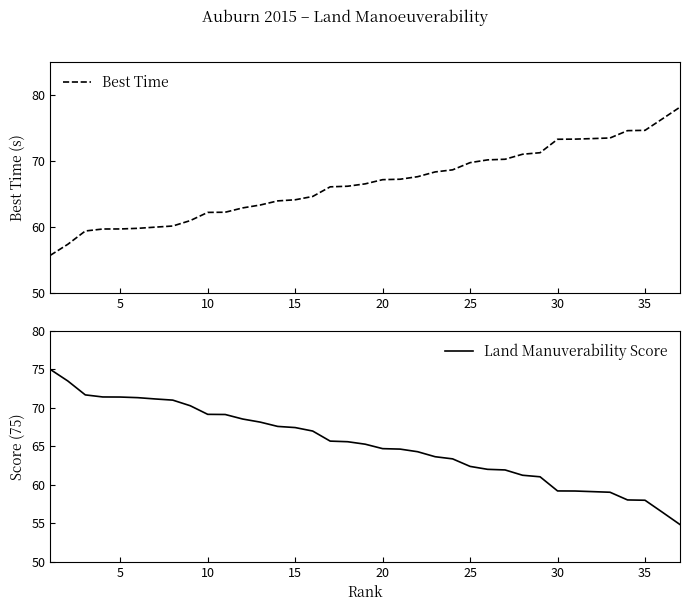

True or false: Best Time has a value of 31.2 at 5.

False